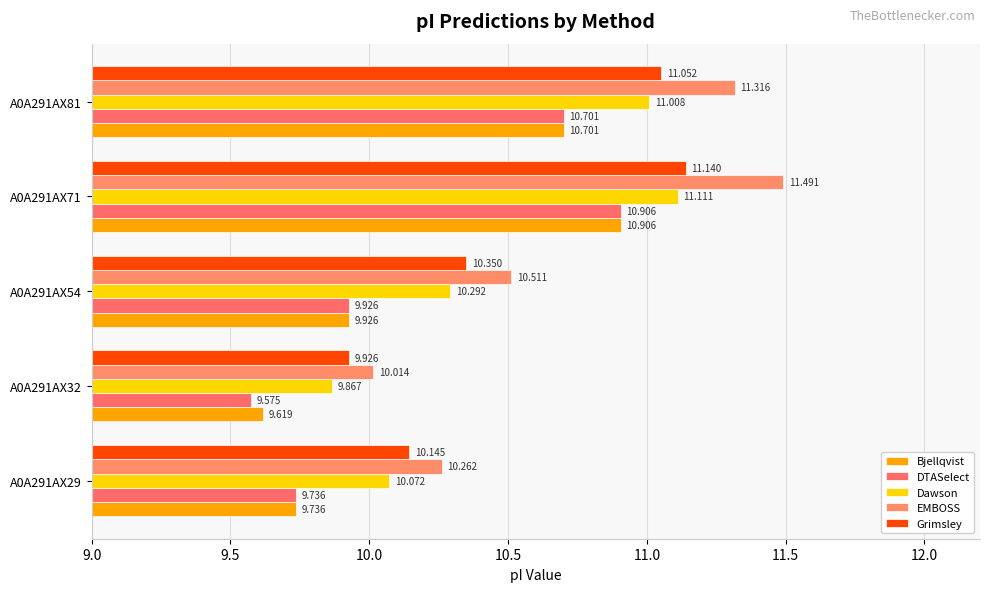

What is the minimum value for Dawson?

9.9